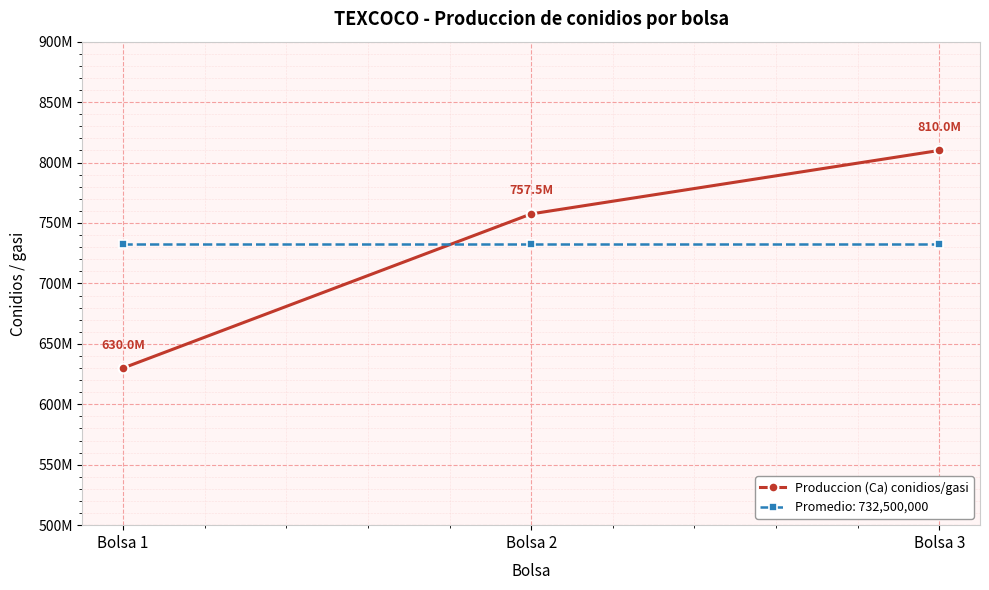

Does the chart have visible grid lines?

Yes